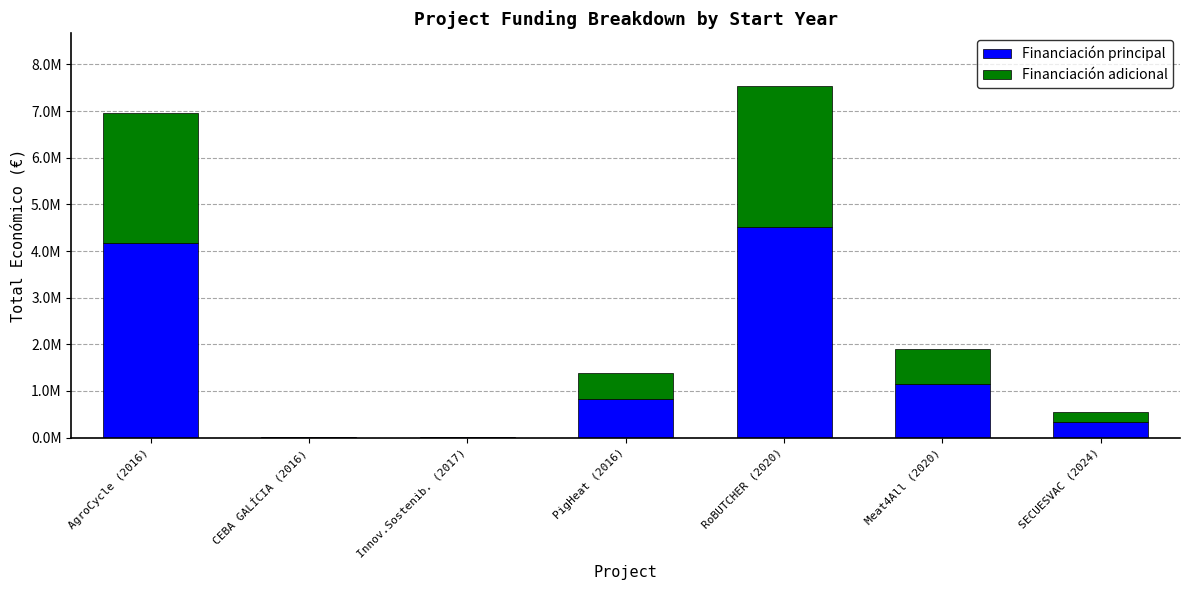

The value of Financiación adicional at SECUESVAC (2024) is 219555.6. True or false?

True